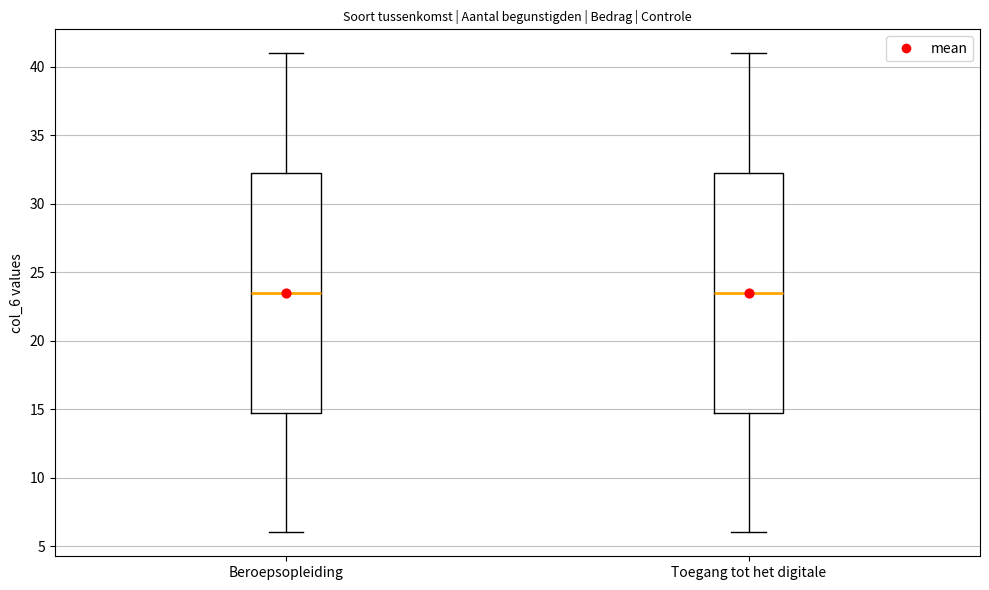

Reading left to right, transcribe this box plot: for each box, give where its median line is, the range the box spans, and where its two whiskers end, as read against the y-axis. The values are not printed on the chart, so give them approximately, as read against the axis.

Beroepsopleiding: median 23.5, box 15.0 to 32.5, whiskers 6.0 to 41.0
Toegang tot het digitale: median 23.5, box 15.0 to 32.5, whiskers 6.0 to 41.0